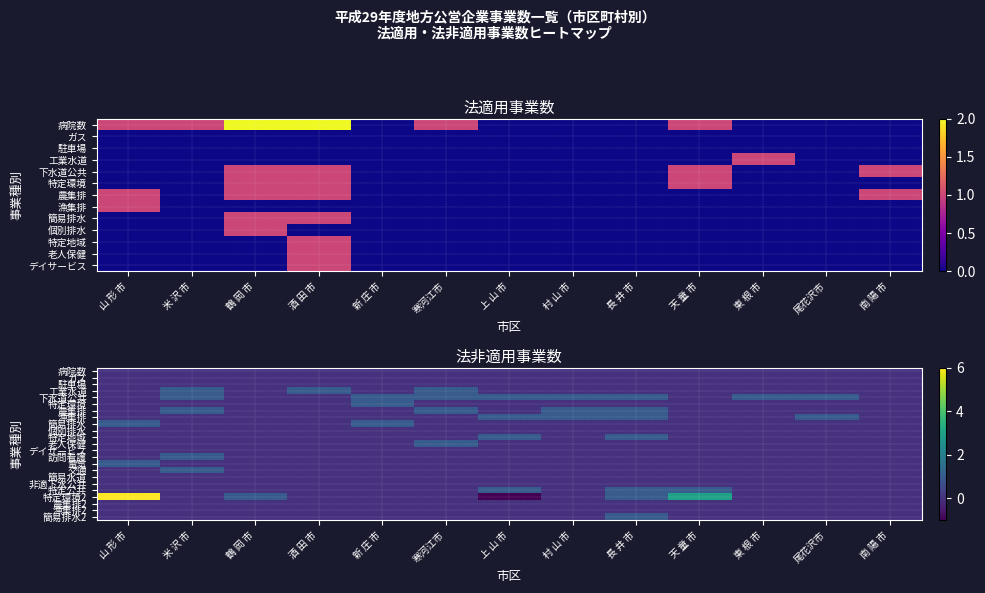

Which has a higher value, 米 沢 市 or 寒河江市?

米 沢 市